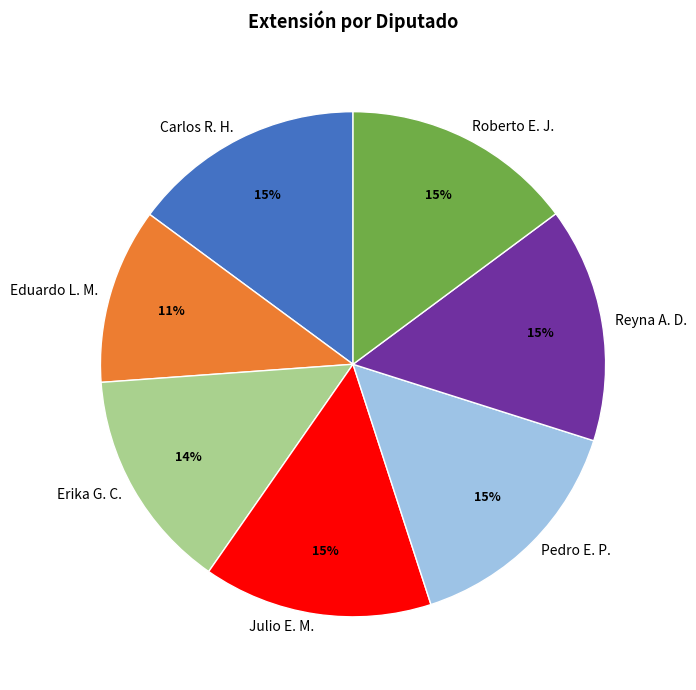

Which category has the smallest portion of the pie?

Eduardo L. M.